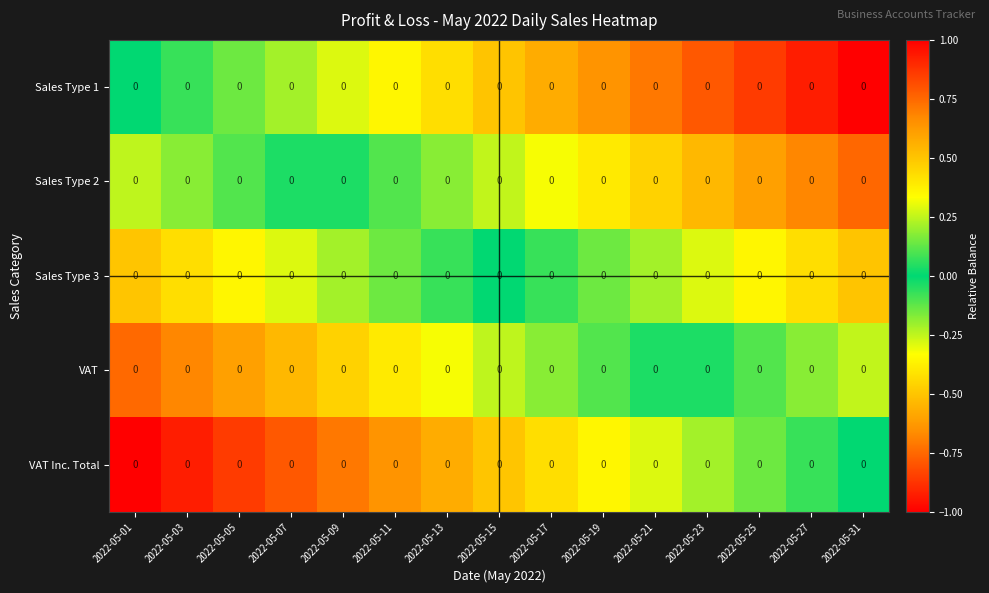

Reading left to right, list all the values displayed in this chart.

Sales Type 1: 2022-05-01=0.0	2022-05-03=0.0	2022-05-05=0.0	2022-05-07=0.0	2022-05-09=0.0	2022-05-11=0.0	2022-05-13=0.0	2022-05-15=0.0	2022-05-17=0.0	2022-05-19=0.0	2022-05-21=0.0	2022-05-23=0.0	2022-05-25=0.0	2022-05-27=0.0	2022-05-31=0.0
Sales Type 2: 2022-05-01=0.0	2022-05-03=0.0	2022-05-05=0.0	2022-05-07=0.0	2022-05-09=0.0	2022-05-11=0.0	2022-05-13=0.0	2022-05-15=0.0	2022-05-17=0.0	2022-05-19=0.0	2022-05-21=0.0	2022-05-23=0.0	2022-05-25=0.0	2022-05-27=0.0	2022-05-31=0.0
Sales Type 3: 2022-05-01=0.0	2022-05-03=0.0	2022-05-05=0.0	2022-05-07=0.0	2022-05-09=0.0	2022-05-11=0.0	2022-05-13=0.0	2022-05-15=0.0	2022-05-17=0.0	2022-05-19=0.0	2022-05-21=0.0	2022-05-23=0.0	2022-05-25=0.0	2022-05-27=0.0	2022-05-31=0.0
VAT: 2022-05-01=0.0	2022-05-03=0.0	2022-05-05=0.0	2022-05-07=0.0	2022-05-09=0.0	2022-05-11=0.0	2022-05-13=0.0	2022-05-15=0.0	2022-05-17=0.0	2022-05-19=0.0	2022-05-21=0.0	2022-05-23=0.0	2022-05-25=0.0	2022-05-27=0.0	2022-05-31=0.0
VAT Inc. Total: 2022-05-01=0.0	2022-05-03=0.0	2022-05-05=0.0	2022-05-07=0.0	2022-05-09=0.0	2022-05-11=0.0	2022-05-13=0.0	2022-05-15=0.0	2022-05-17=0.0	2022-05-19=0.0	2022-05-21=0.0	2022-05-23=0.0	2022-05-25=0.0	2022-05-27=0.0	2022-05-31=0.0